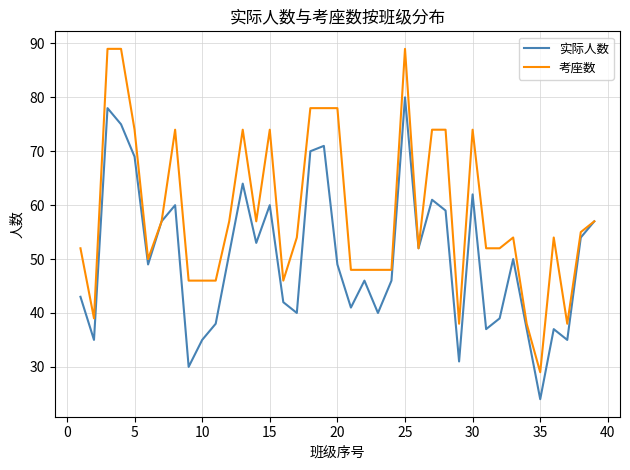

Which series has the largest total across all categories?

考座数